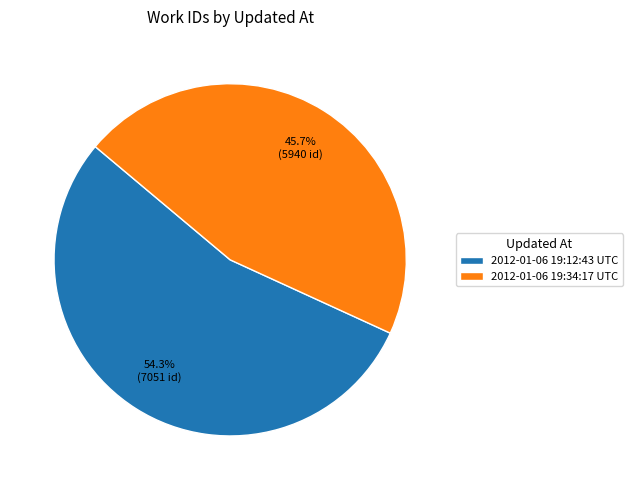

Does any single category account for the majority?

Yes